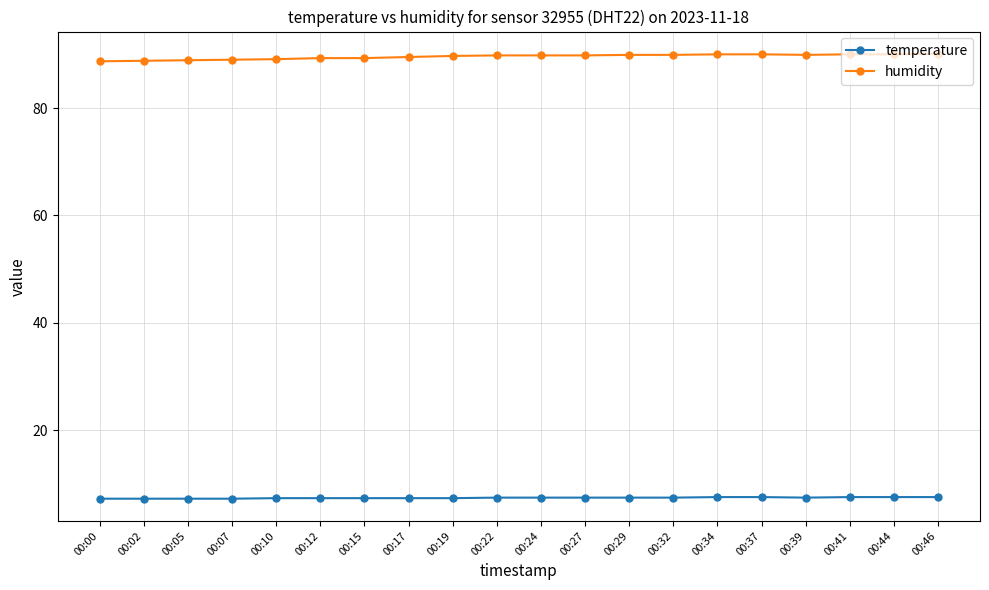

Rank the series by their average value, from highest to lowest.

humidity, temperature